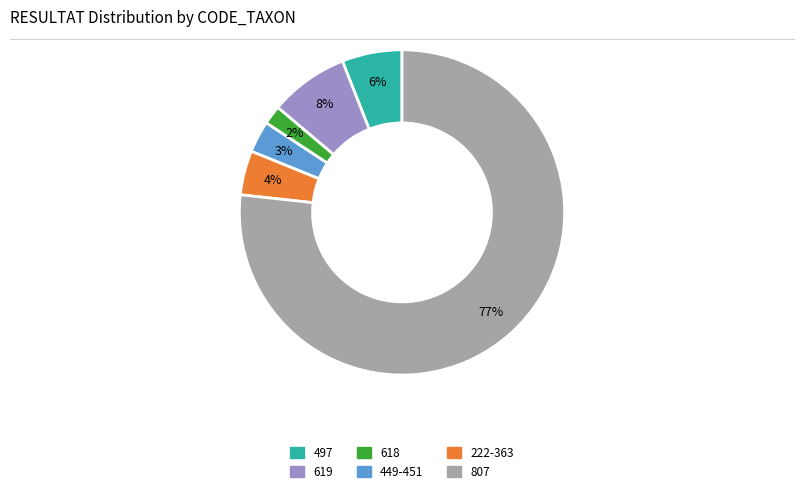

Is there any slice that represents more than half of the pie?

Yes